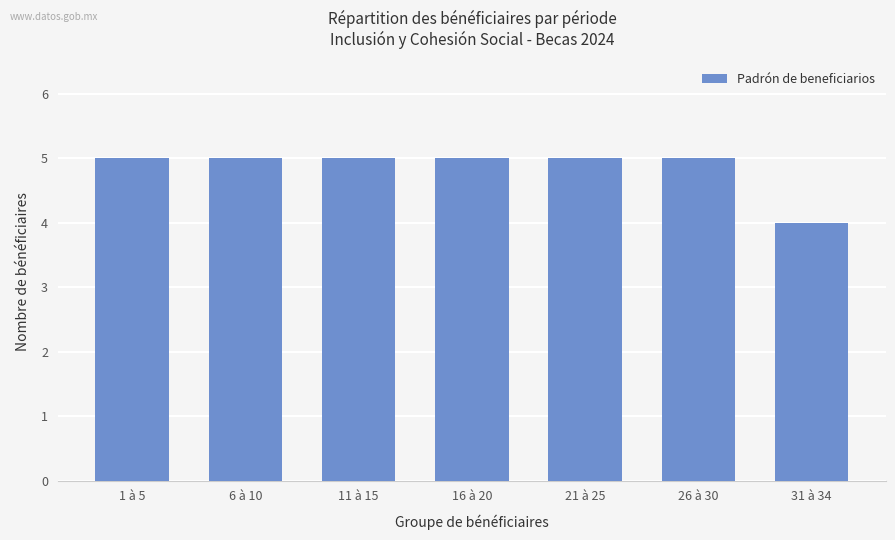

The value at 1 à 5 is 5. True or false?

True